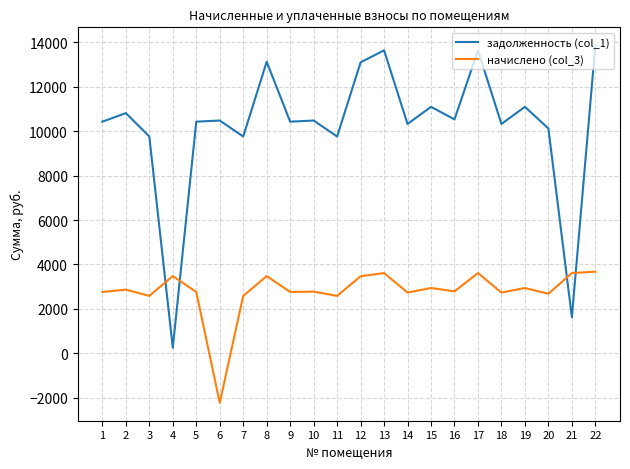

At which category does задолженность (col_1) reach its first local valley?

4